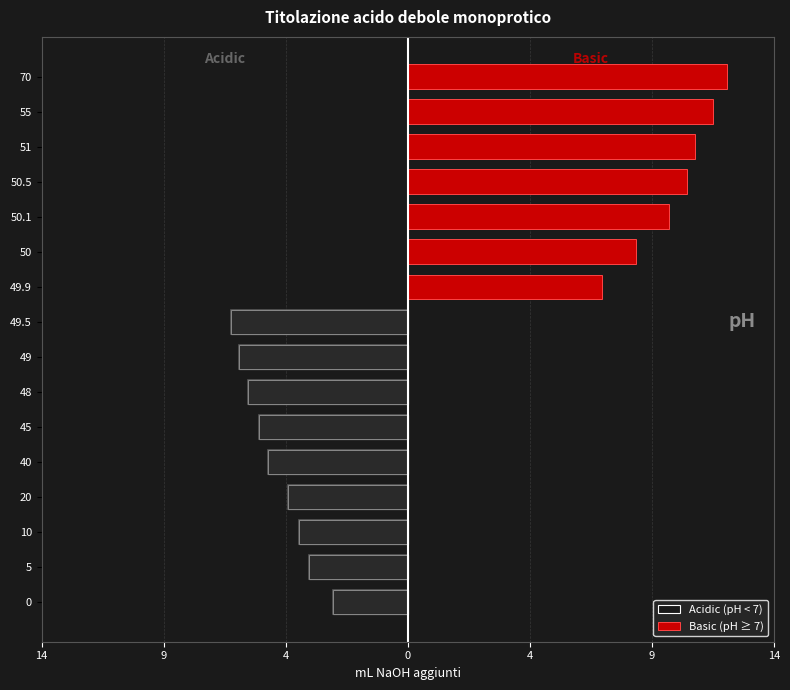

Reading left to right, transcribe all the data shown in this chart.

Acidic (pH < 7): -2.9	-3.8	-4.1	-4.6	-5.3	-5.7	-6.1	-6.4	-6.7	0.0	0.0	0.0	0.0	0.0	0.0	0.0
Basic (pH ≥ 7): 0.0	0.0	0.0	0.0	0.0	0.0	0.0	0.0	0.0	7.4	8.7	10.0	10.7	11.0	11.7	12.2